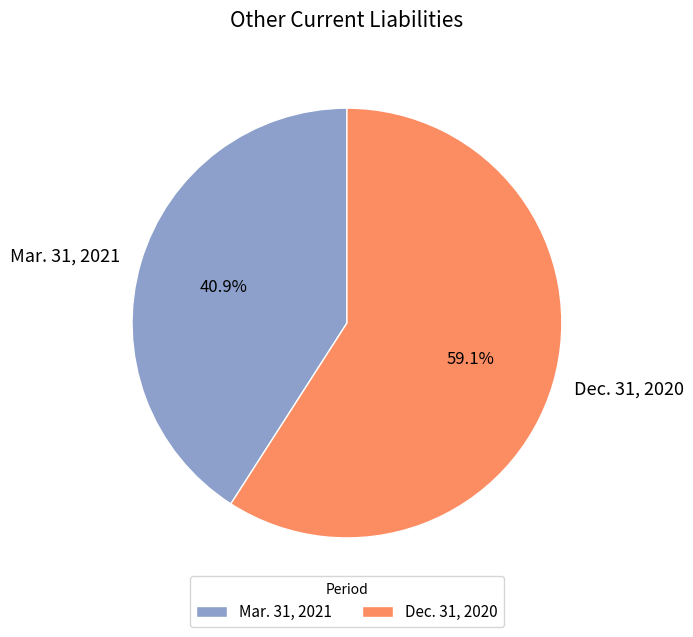

Which has a higher value, Mar. 31, 2021 or Dec. 31, 2020?

Dec. 31, 2020